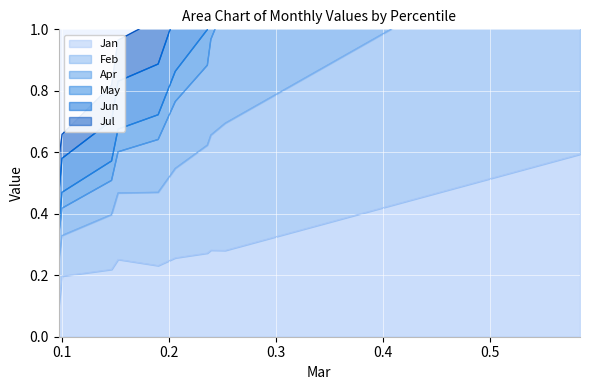

What is the highest value of the Feb series?

3.3